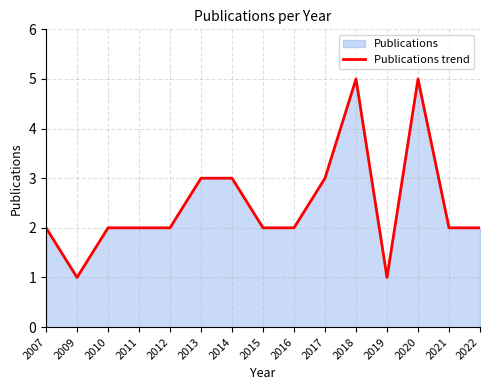

Reading left to right, list all the values displayed in this chart.

2	1	2	2	2	3	3	2	2	3	5	1	5	2	2